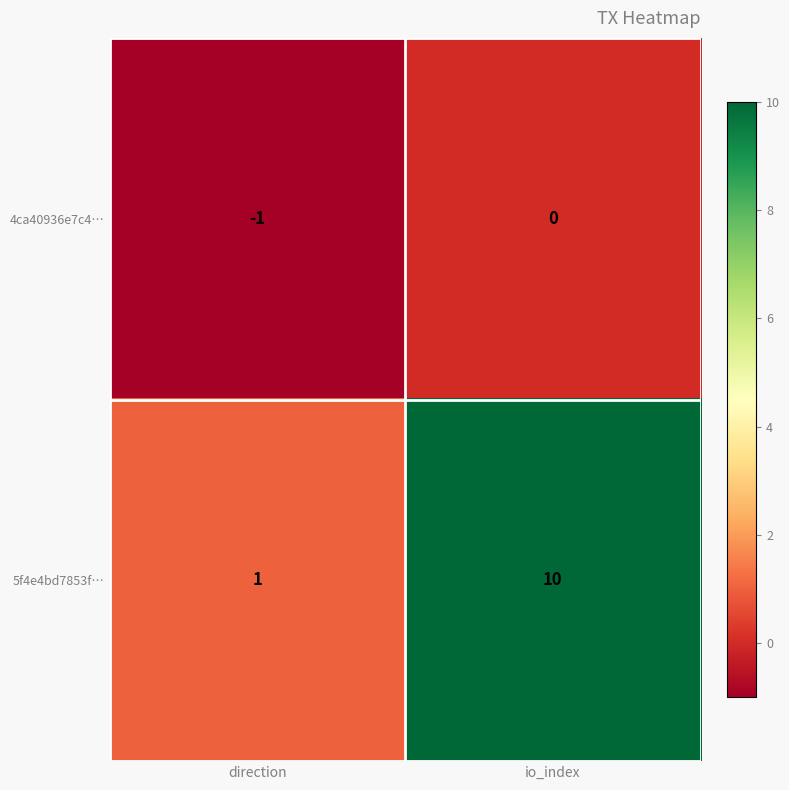

What is the total value across all series at io_index?

10